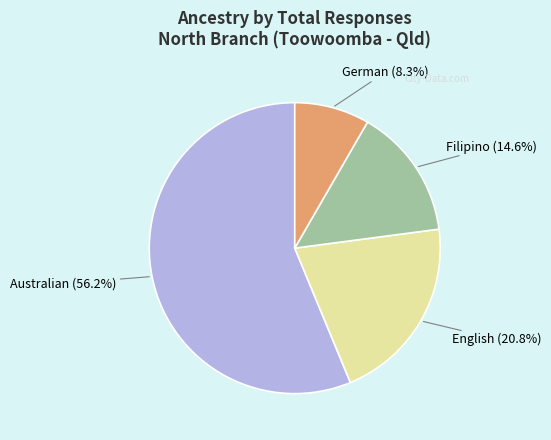

Approximately how many times larger is the value at Filipino (14.6%) compared to English (20.8%)?

0.7